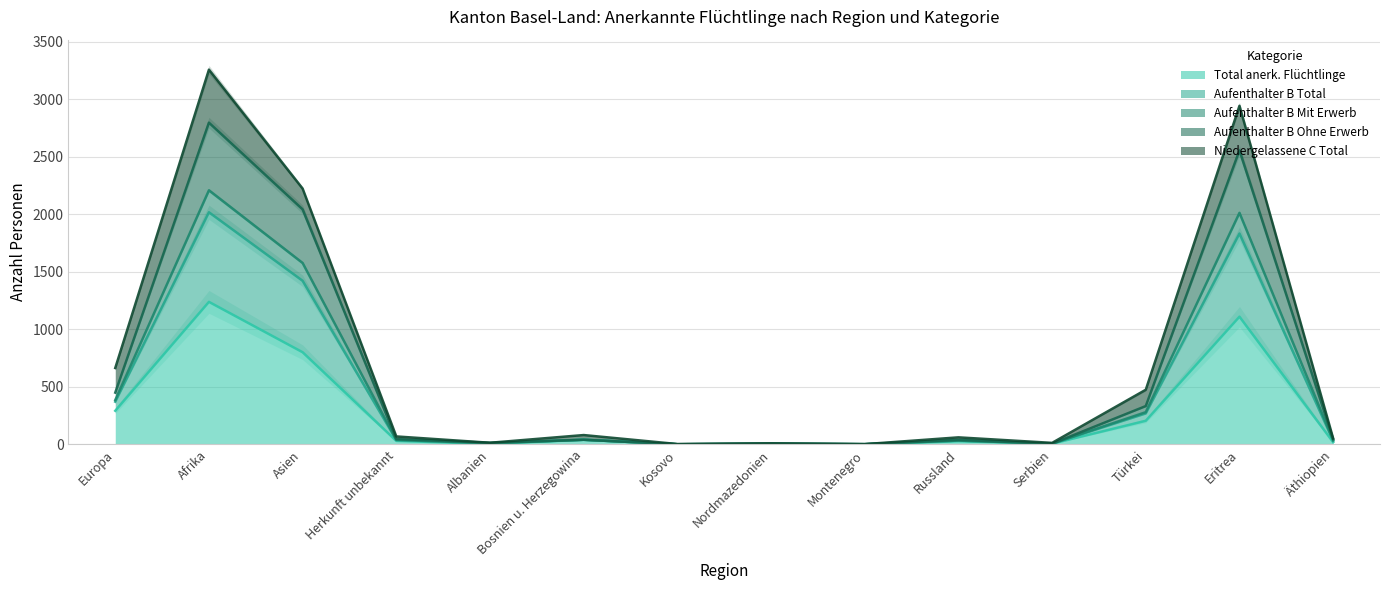

At which category does Aufenthalter B Ohne Erwerb reach its first local valley?

Albanien